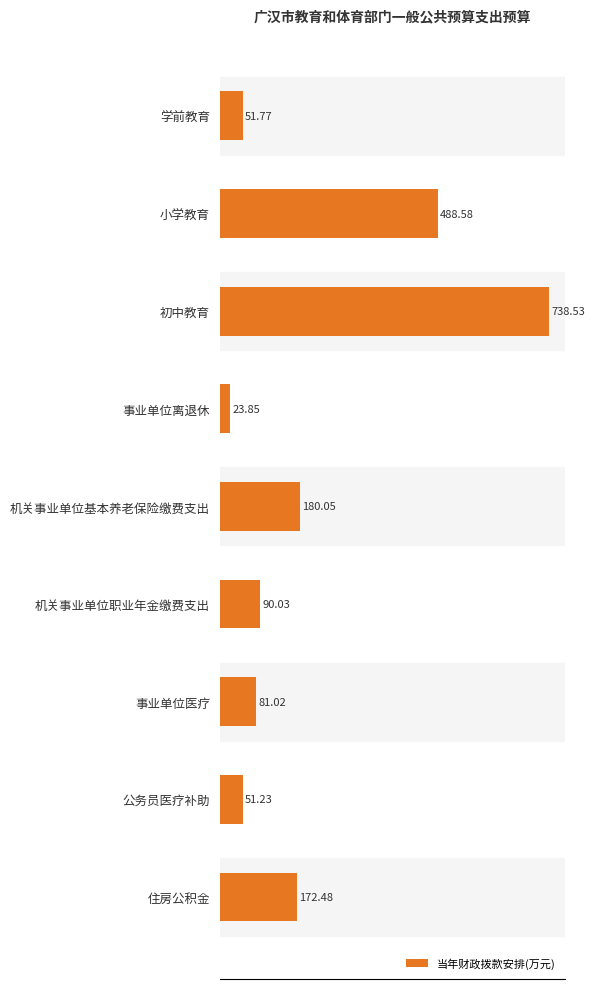

What is the change in value from 初中教育 to 机关事业单位基本养老保险缴费支出?

-558.5